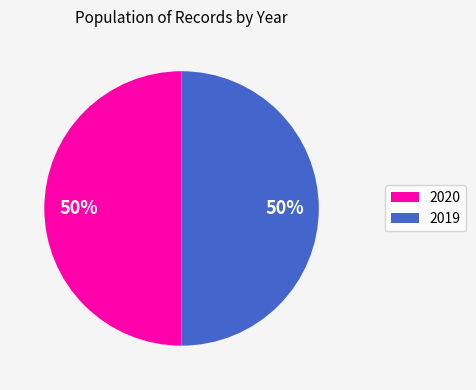

Combined, do 2019 and 2020 account for over 50%?

Yes